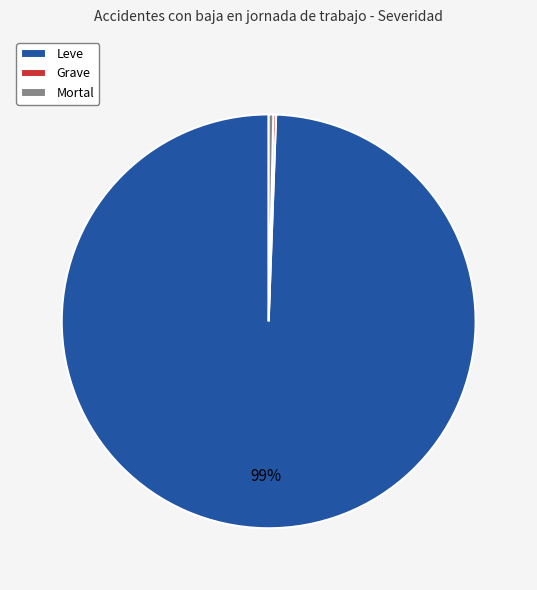

To the nearest percent, what is the average slice percentage?

33%